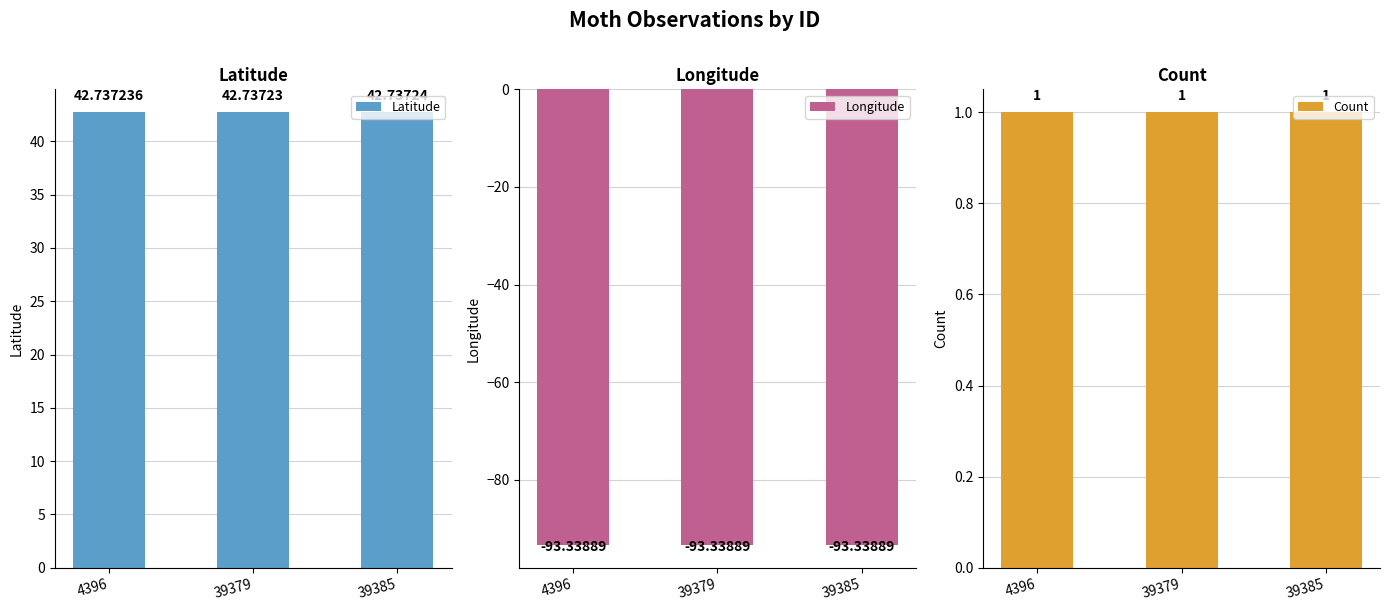

Which series has the largest range (max minus min)?

Latitude